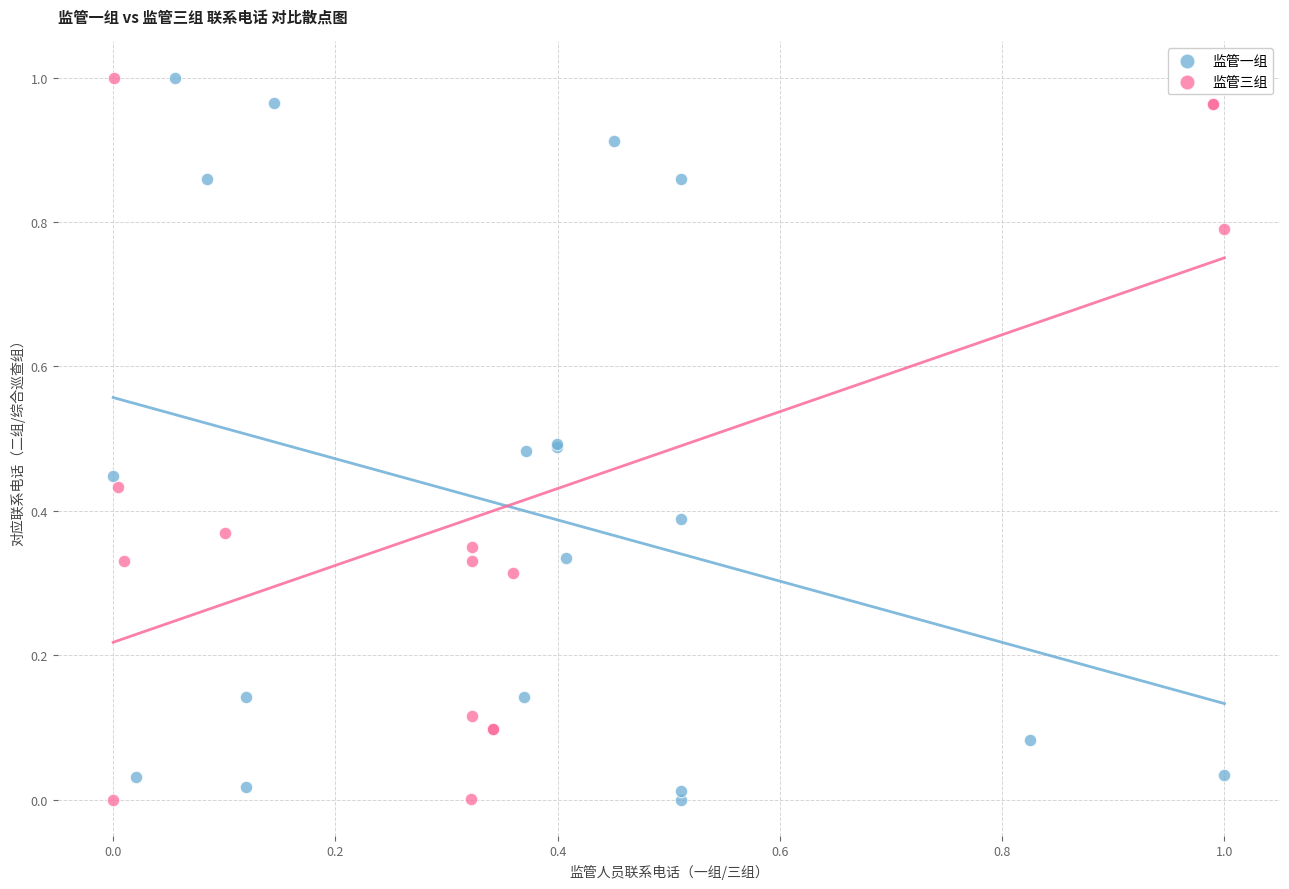

What are all the series names shown in the legend?

监管一组, 监管三组